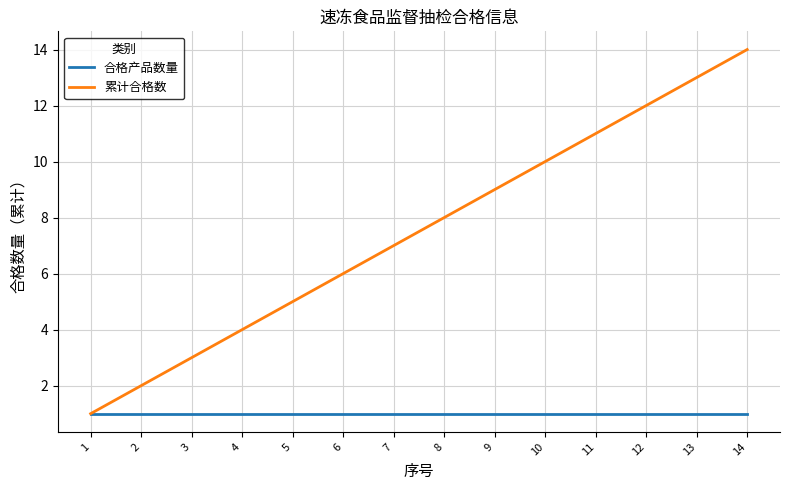

The value of 合格产品数量 at 5 is 1. True or false?

True